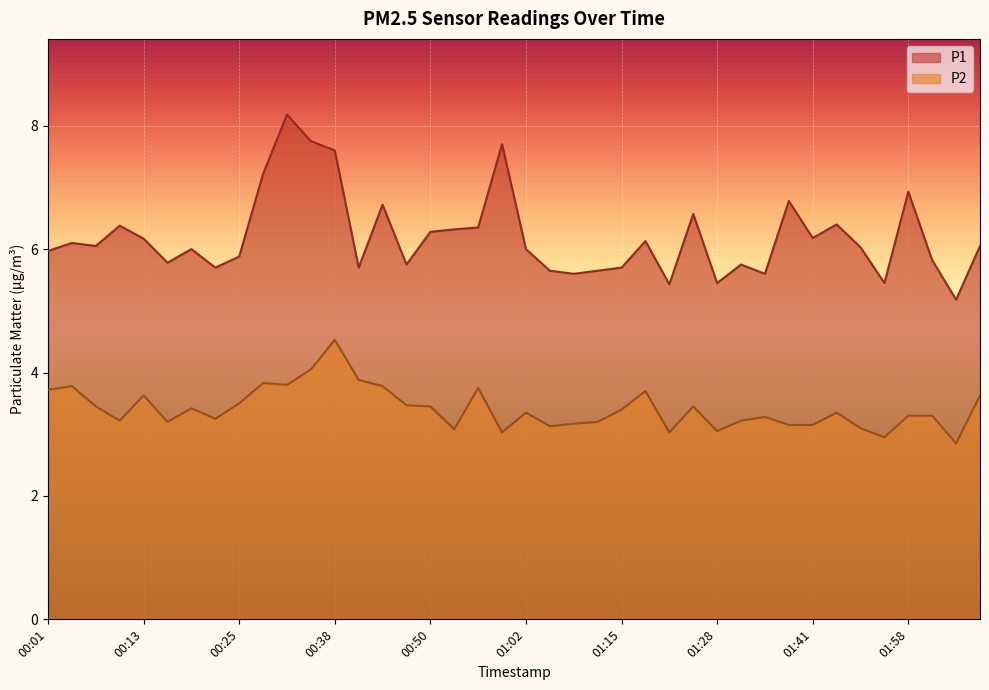

How many lines are shown in the chart?

2